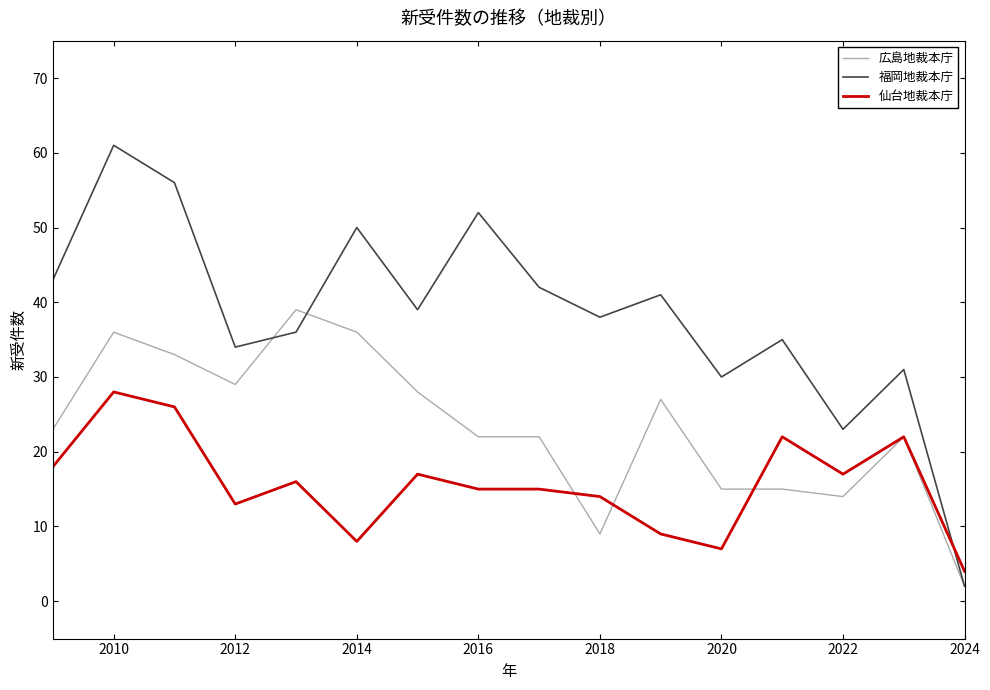

Reading left to right, transcribe all the data shown in this chart.

広島地裁本庁: 23	36	33	29	39	36	28	22	22	9	27	15	15	14	22	2
福岡地裁本庁: 43	61	56	34	36	50	39	52	42	38	41	30	35	23	31	2
仙台地裁本庁: 18	28	26	13	16	8	17	15	15	14	9	7	22	17	22	4